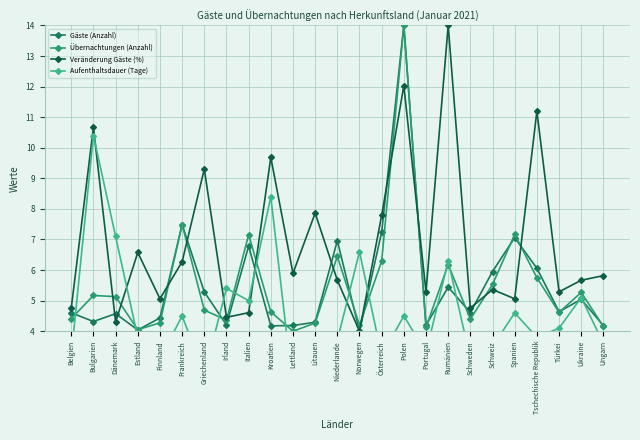

Which series has the largest range (max minus min)?

Gäste (Anzahl)